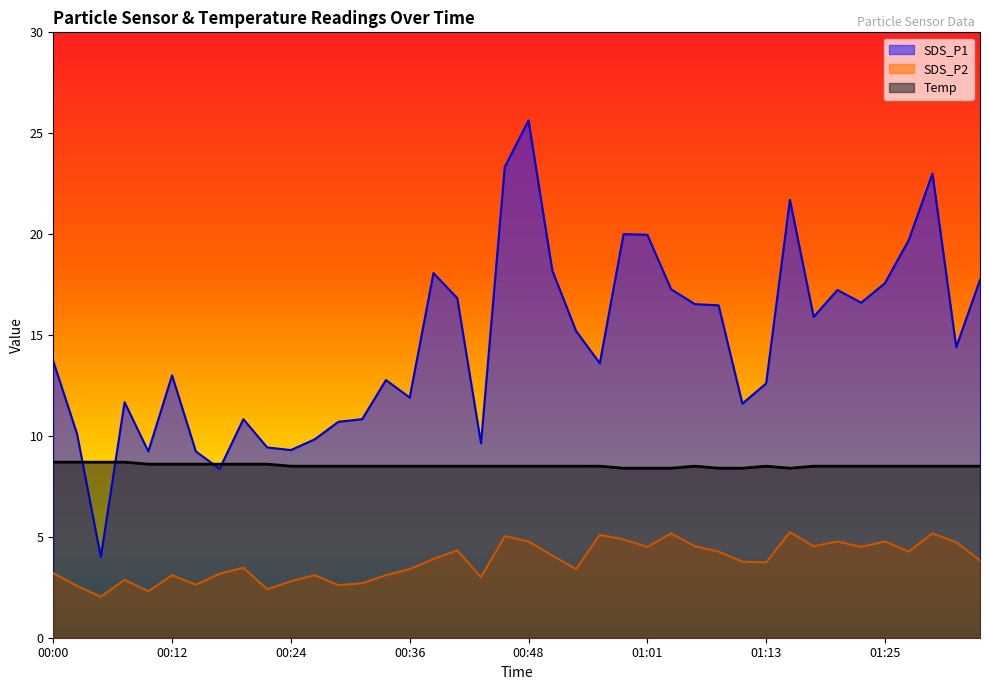

Where is Temp nearest to the value 8?

00:58